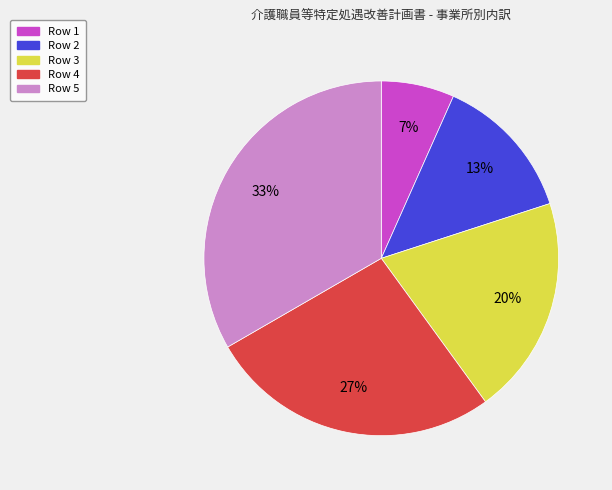

To the nearest percent, what is the average slice percentage?

20%